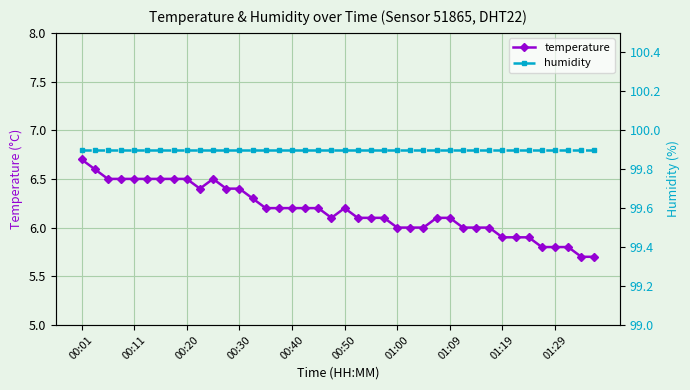

True or false: temperature has more than 1 interior local peaks.

True